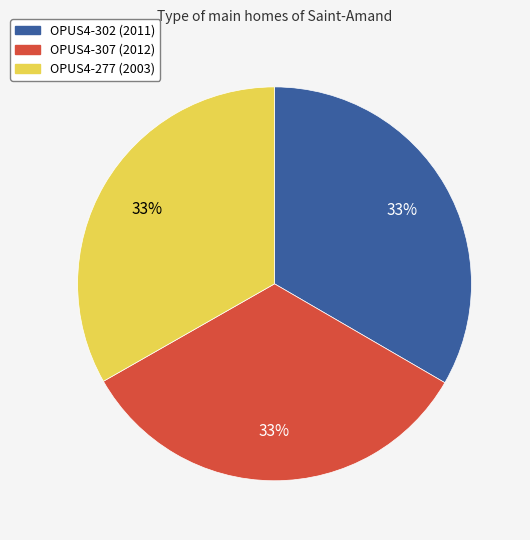

The OPUS4-307 slice represents 33% of the pie. True or false?

True